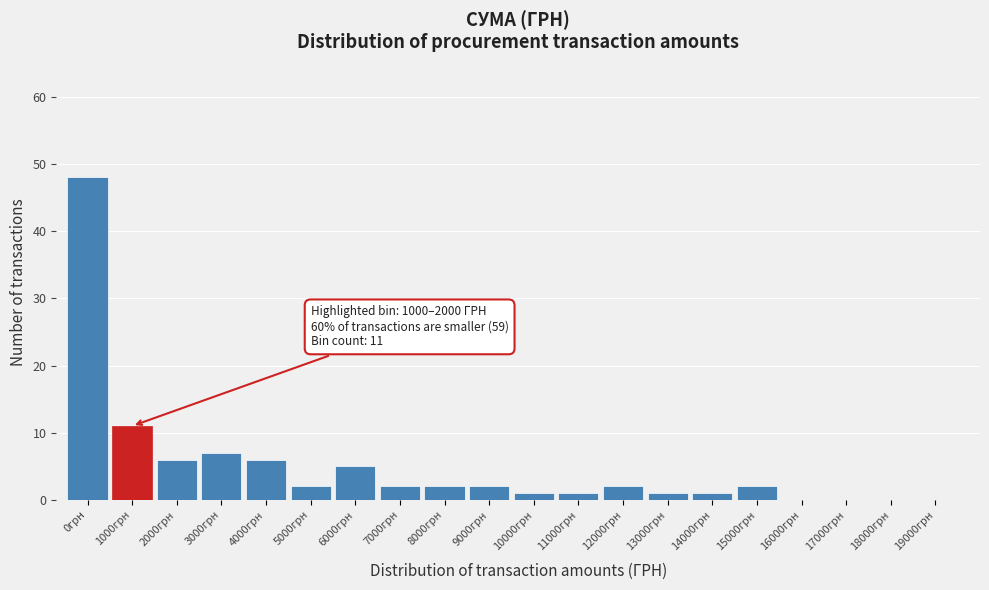

Reading left to right, extract all data points from this chart.

0грн=48	1000грн=11	2000грн=6	3000грн=7	4000грн=6	5000грн=2	6000грн=5	7000грн=2	8000грн=2	9000грн=2	10000грн=1	11000грн=1	12000грн=2	13000грн=1	14000грн=1	15000грн=2	16000грн=0	17000грн=0	18000грн=0	19000грн=0